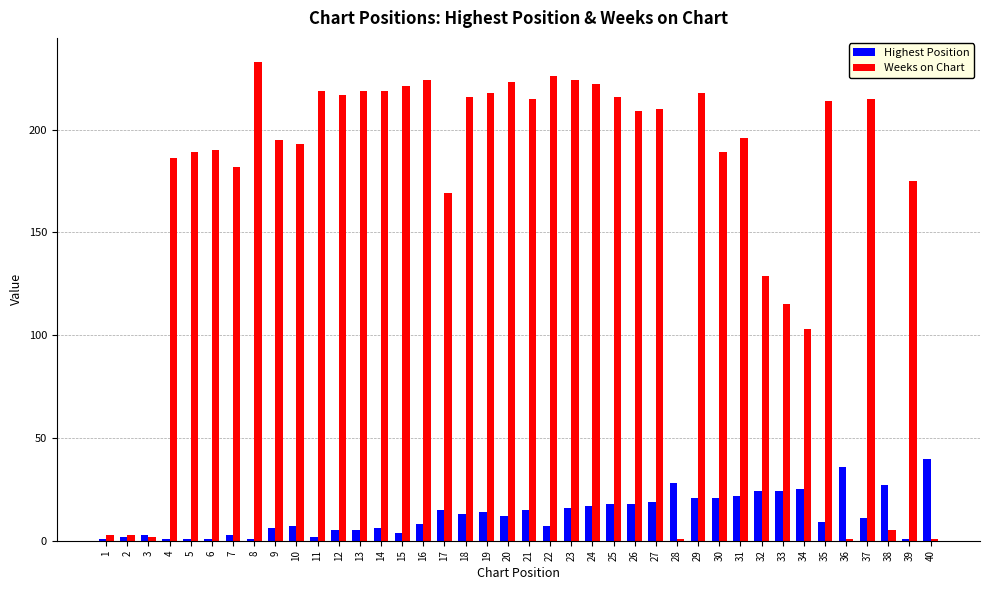

Which series has the widest spread of values?

Weeks on Chart